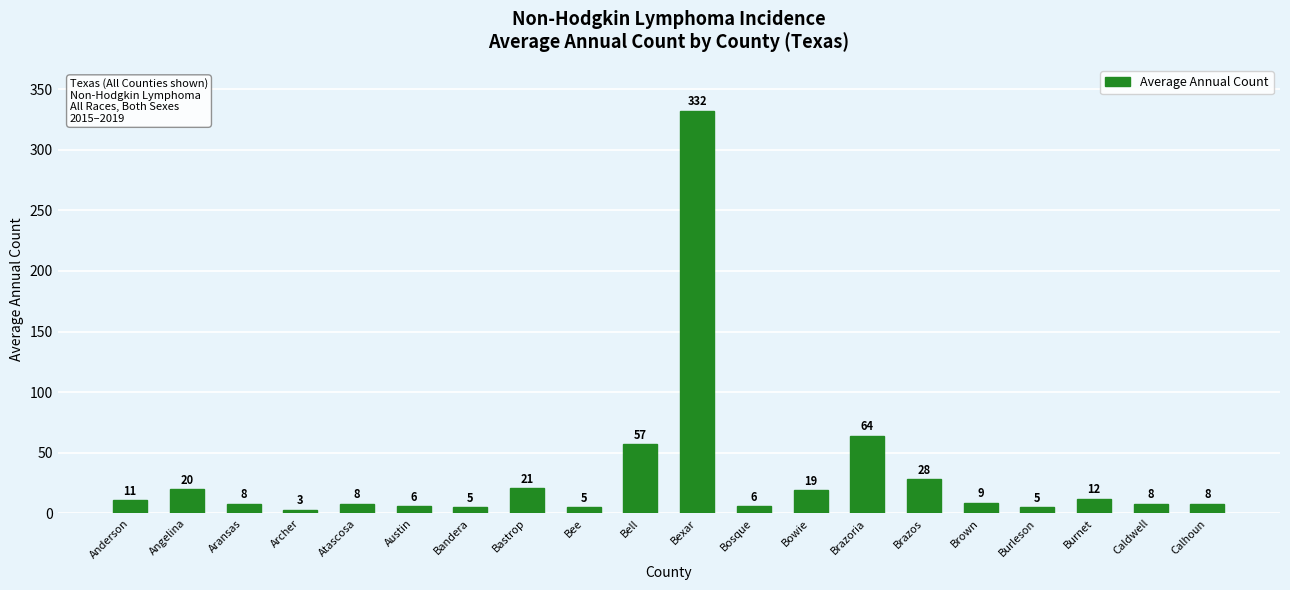

Is it true that the value at Burnet is 12?

True